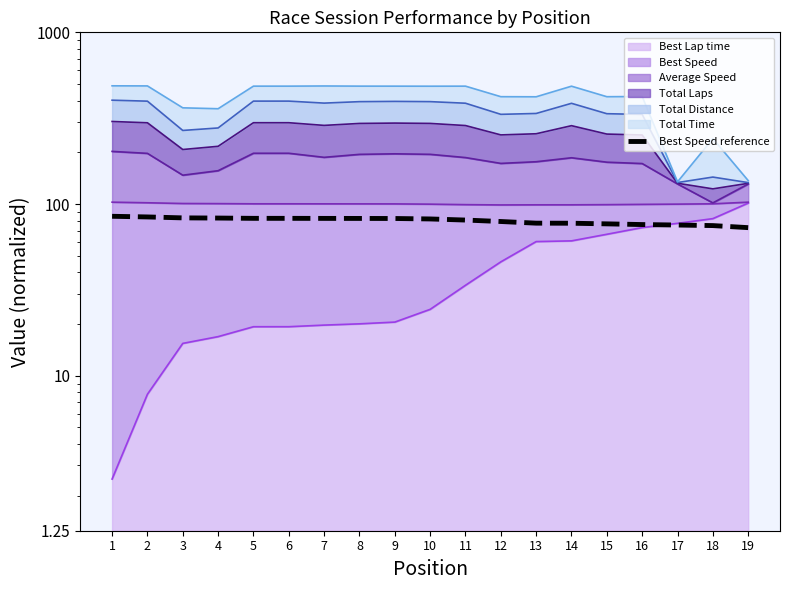

What value does the data have at 2?

84.1